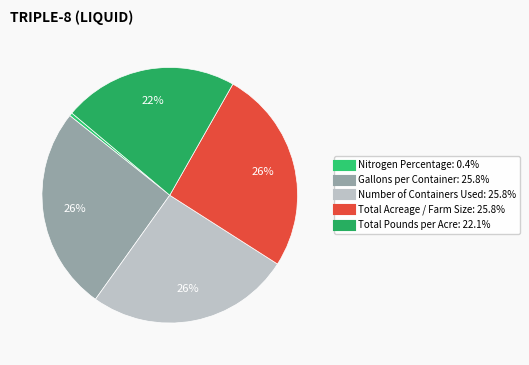

Between Number of Containers Used and Gallons per Container, which is larger?

Number of Containers Used